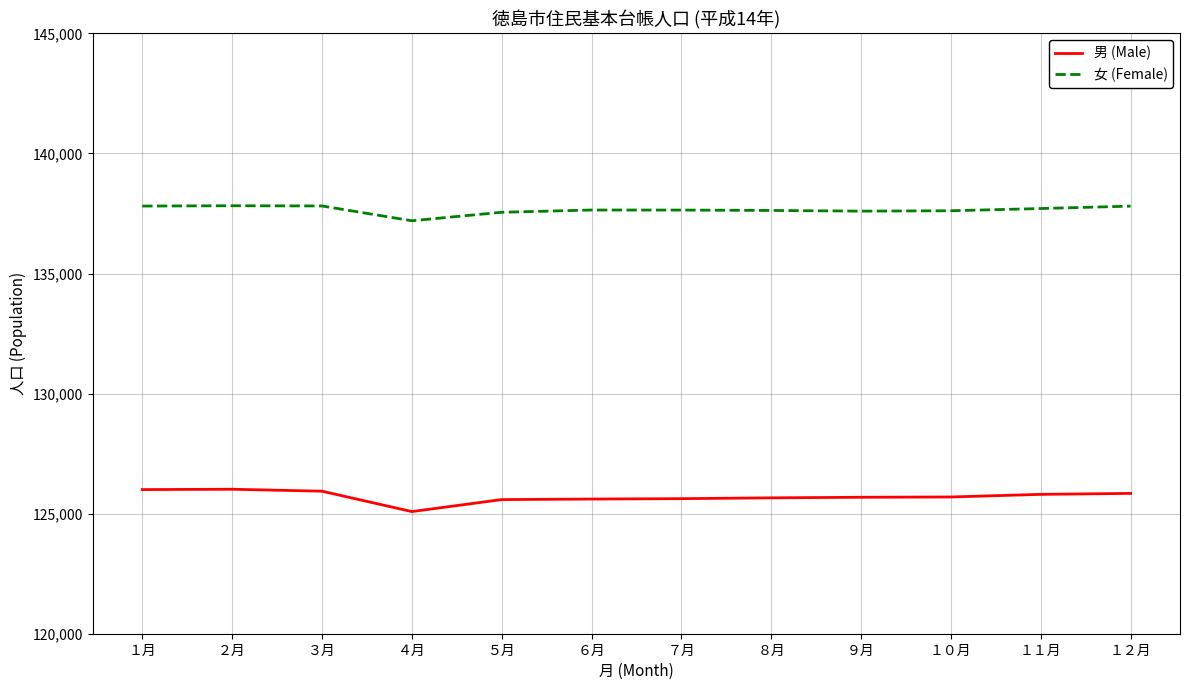

The value of 女 (Female) at １月 is 76783. True or false?

False